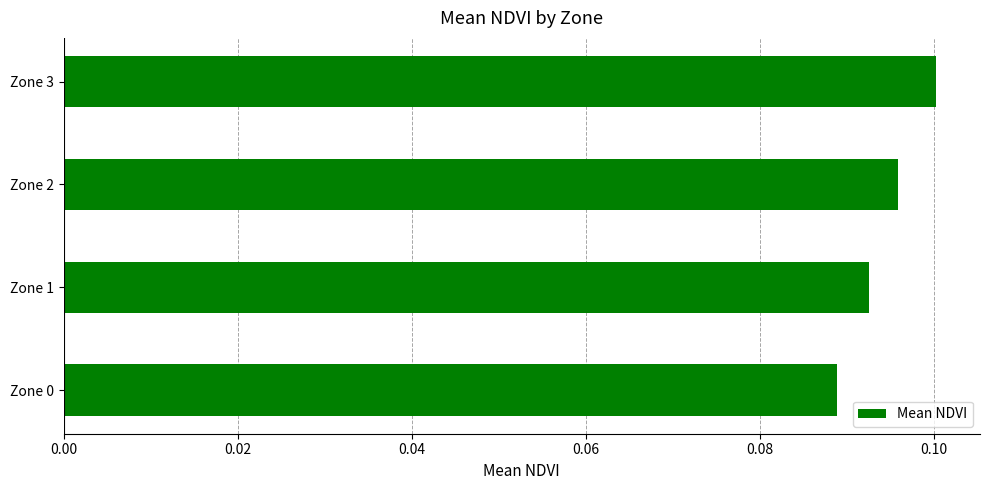

The value at Zone 3 is 0.1. True or false?

True